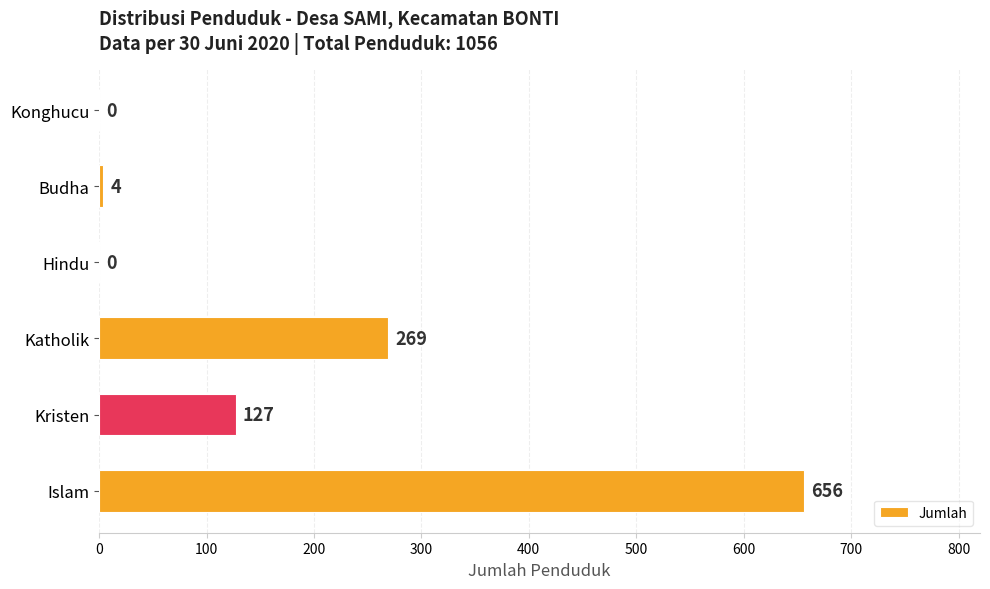

What value does the data have at Kristen, to the nearest 10?

130